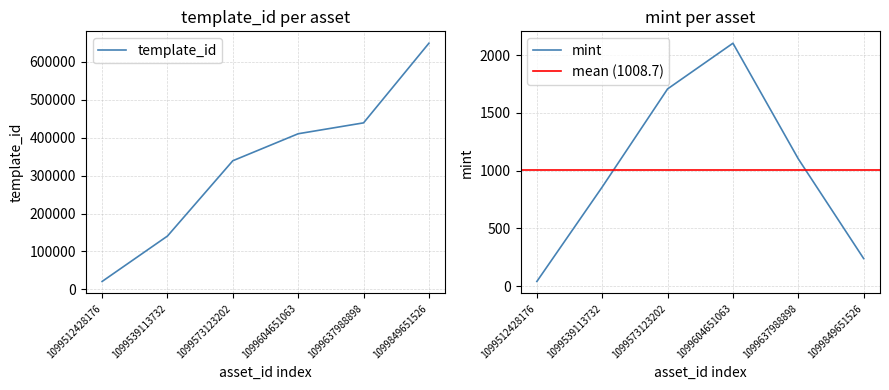

How many data points in template_id are less than 410375?

3